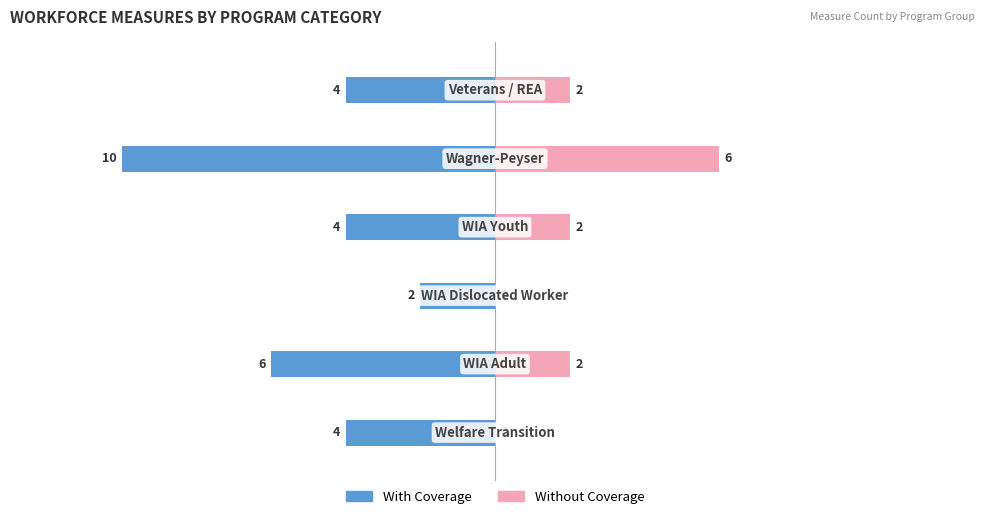

Between 0 and 10, which series saw the biggest shift?

With Coverage